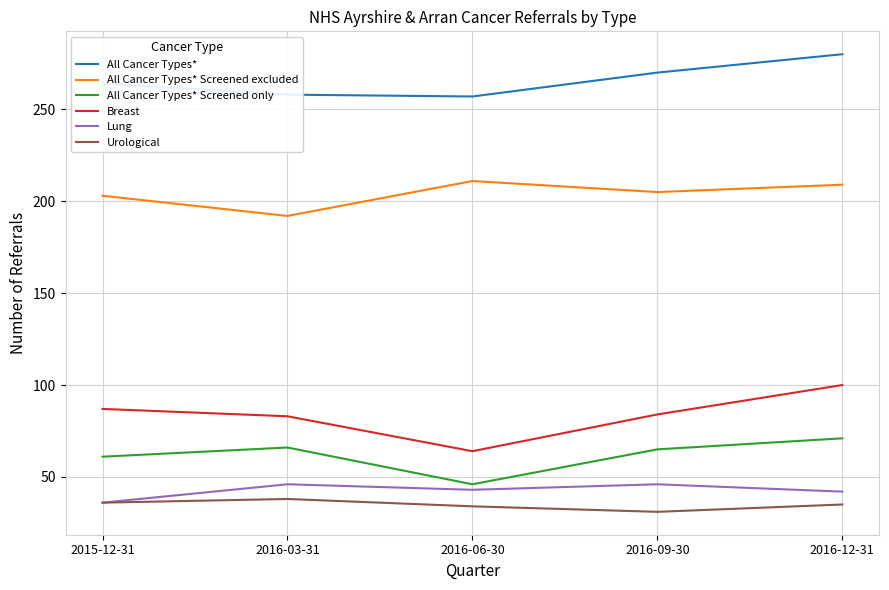

True or false: All Cancer Types* Screened only has a value of 90 at 2016-03-31.

False